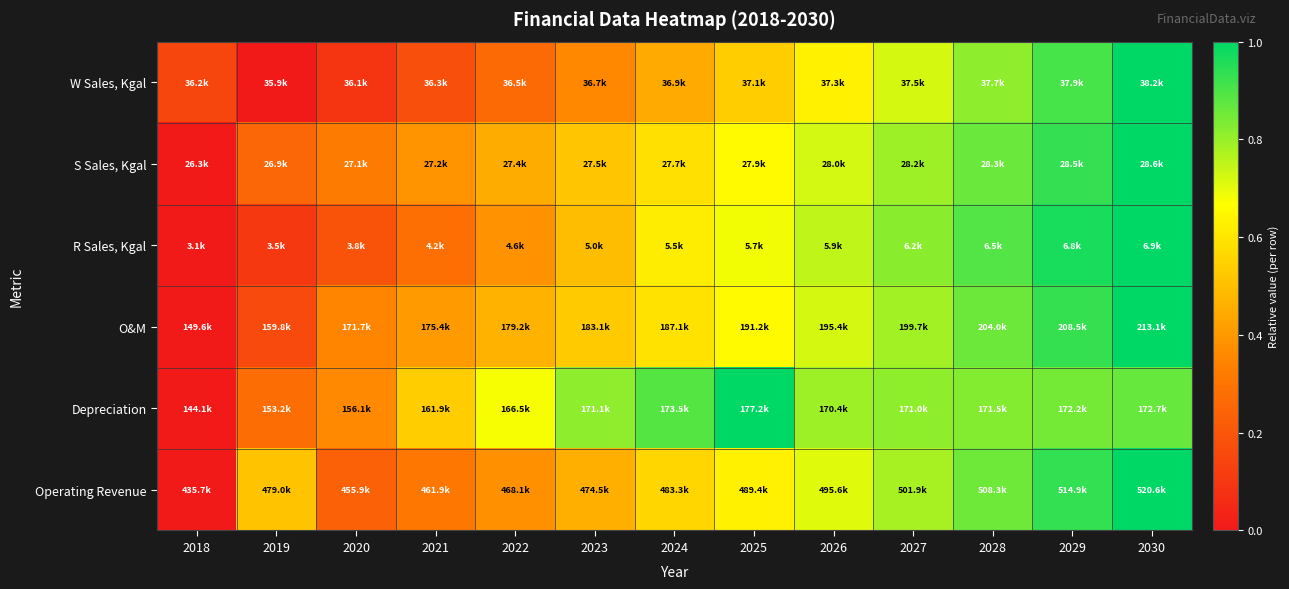

What is the difference between the highest and lowest values at 2029?

0.1